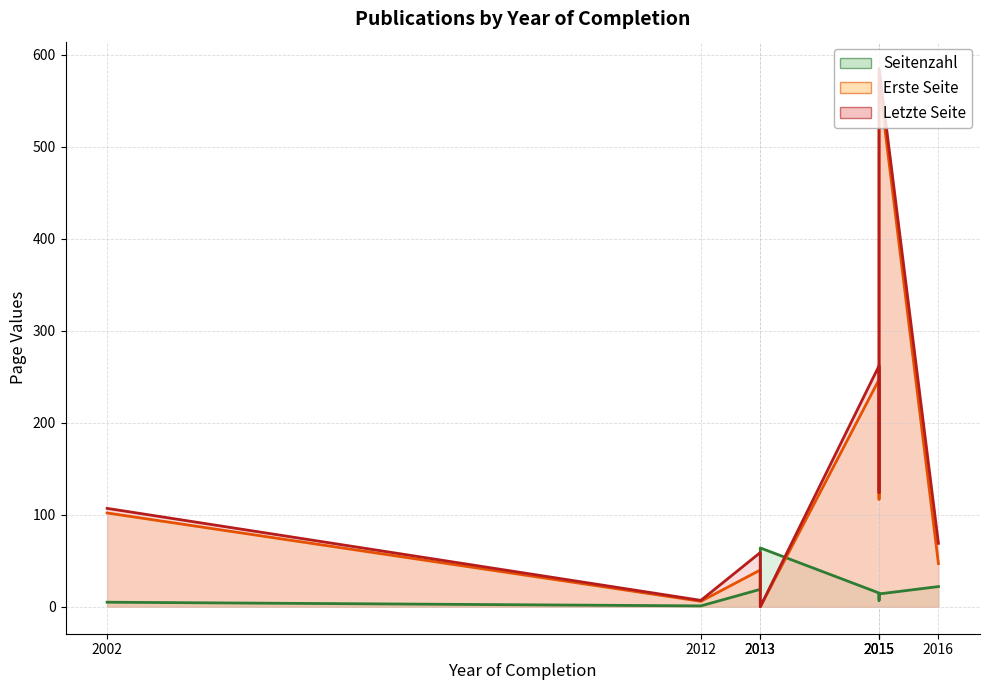

List the labels in order of Seitenzahl value, smallest first.

2012, 2002, 2015, 2015, 2015, 2013, 2016, 2013